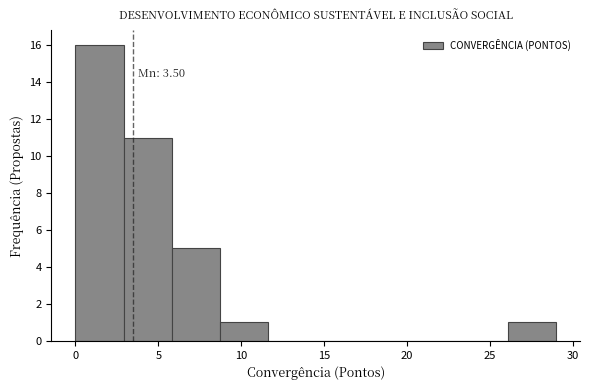

Over which range of the x-axis is the bar tallest?

0.0 to 2.9